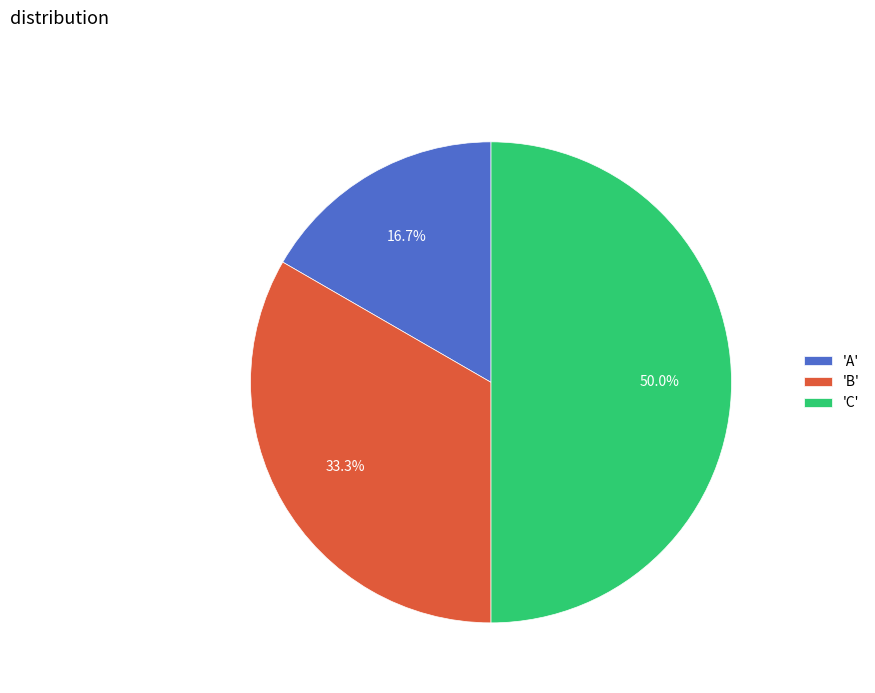

Combined, what portion of the pie is 'C' and 'B'?

83.3%